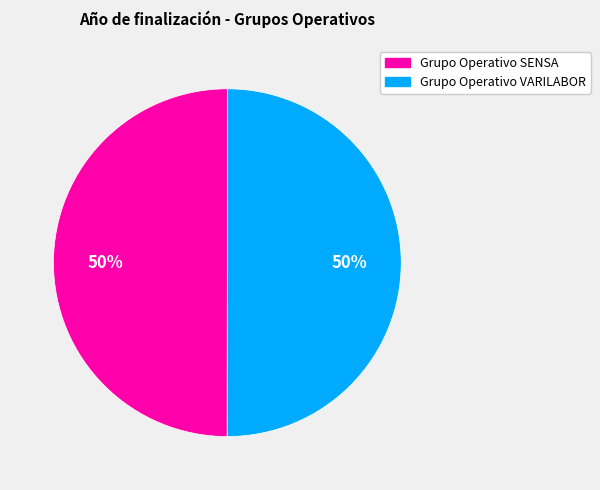

Is it true that Grupo Operativo VARILABOR is 50% of the pie?

True